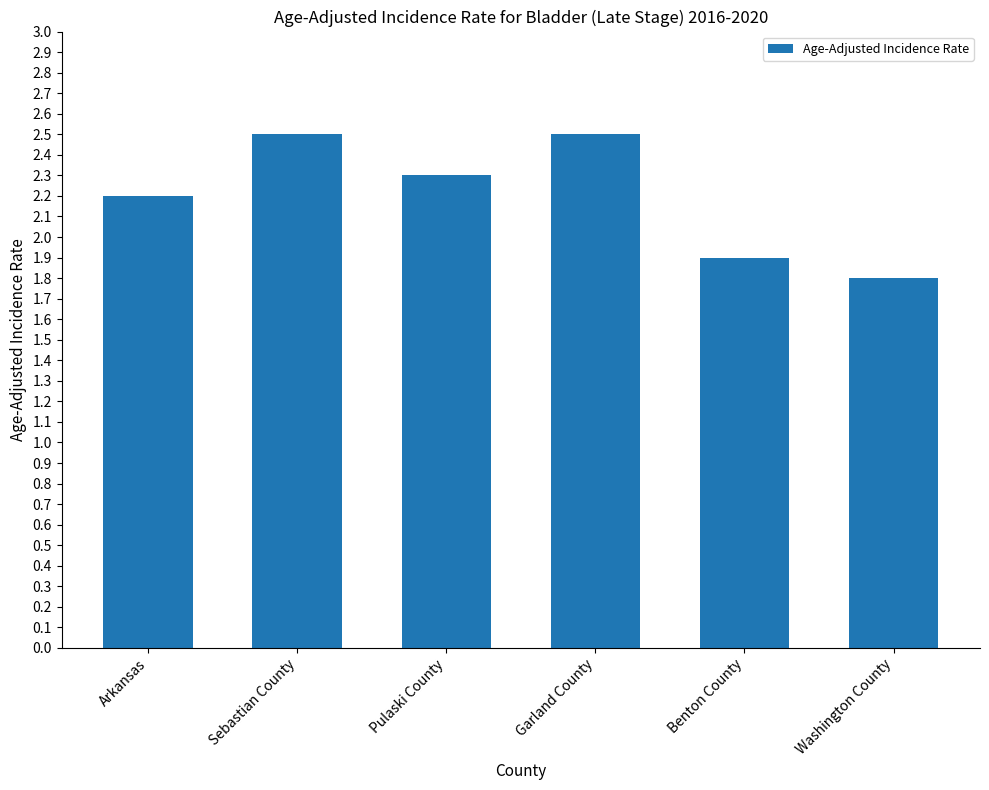

At which label does the data first exceed 2?

Arkansas